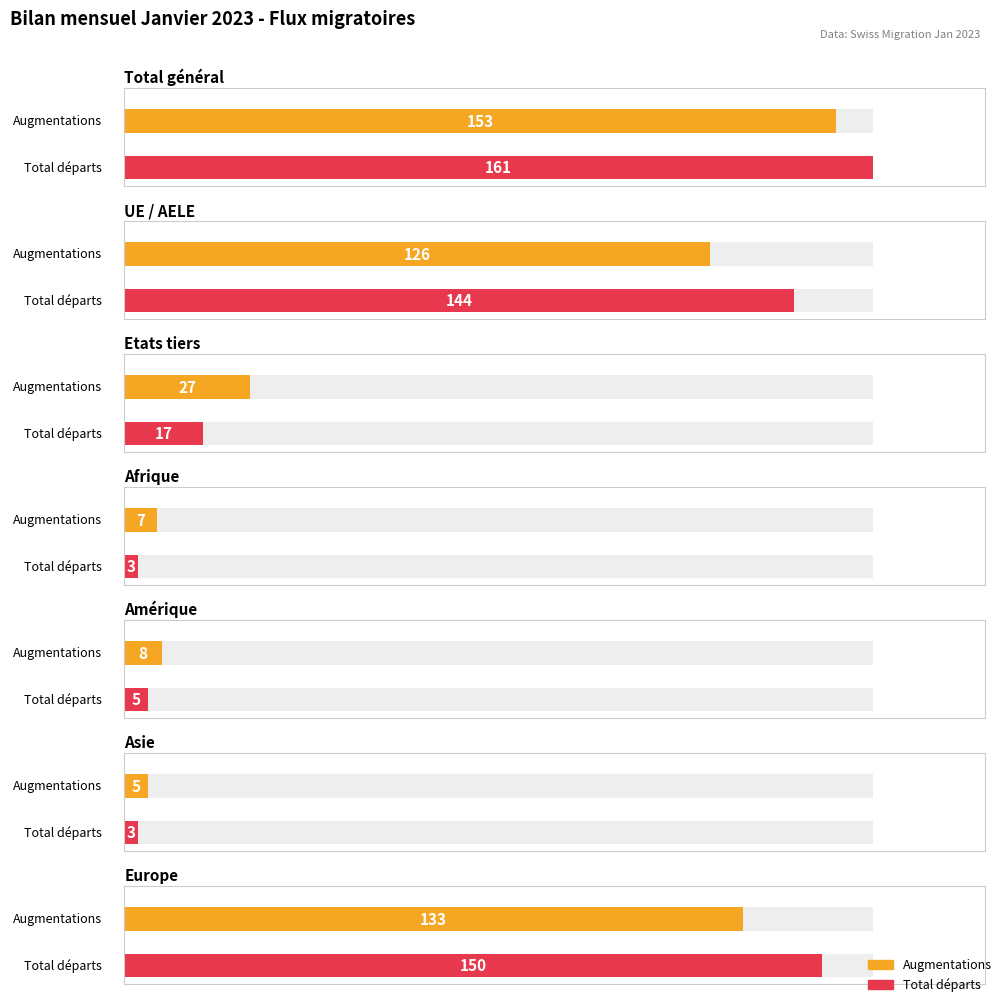

What is the label of the 1st bar from the right?

Europe